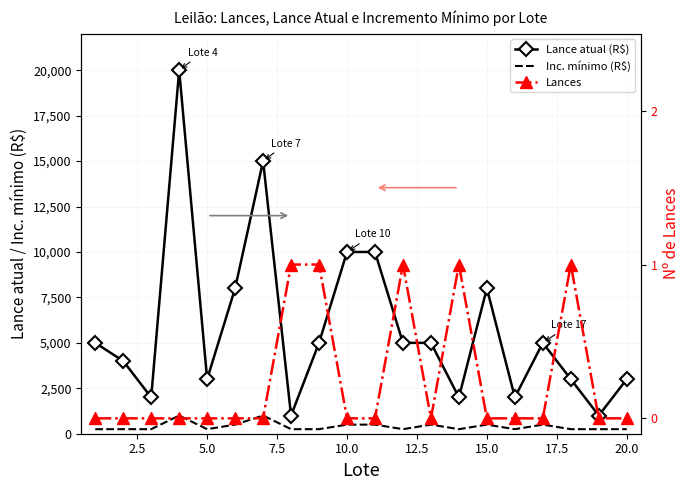

True or false: Lance atual (R$) and Inc. mínimo (R$) intersect in this chart.

False